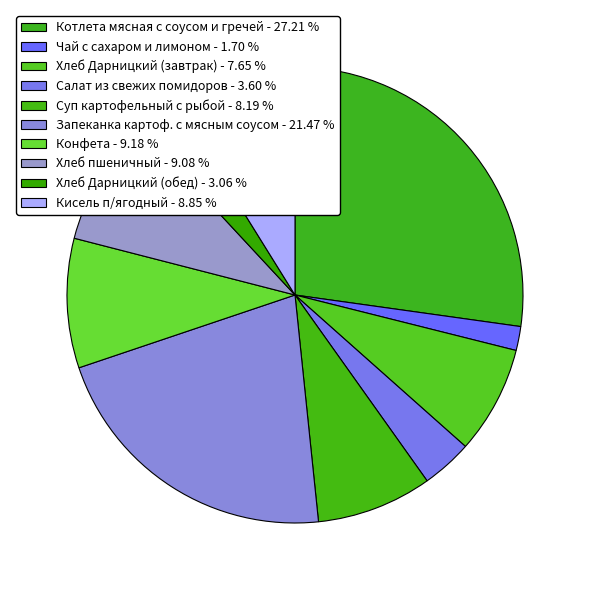

What is the smallest slice in the pie chart?

Чай с сахаром и лимоном